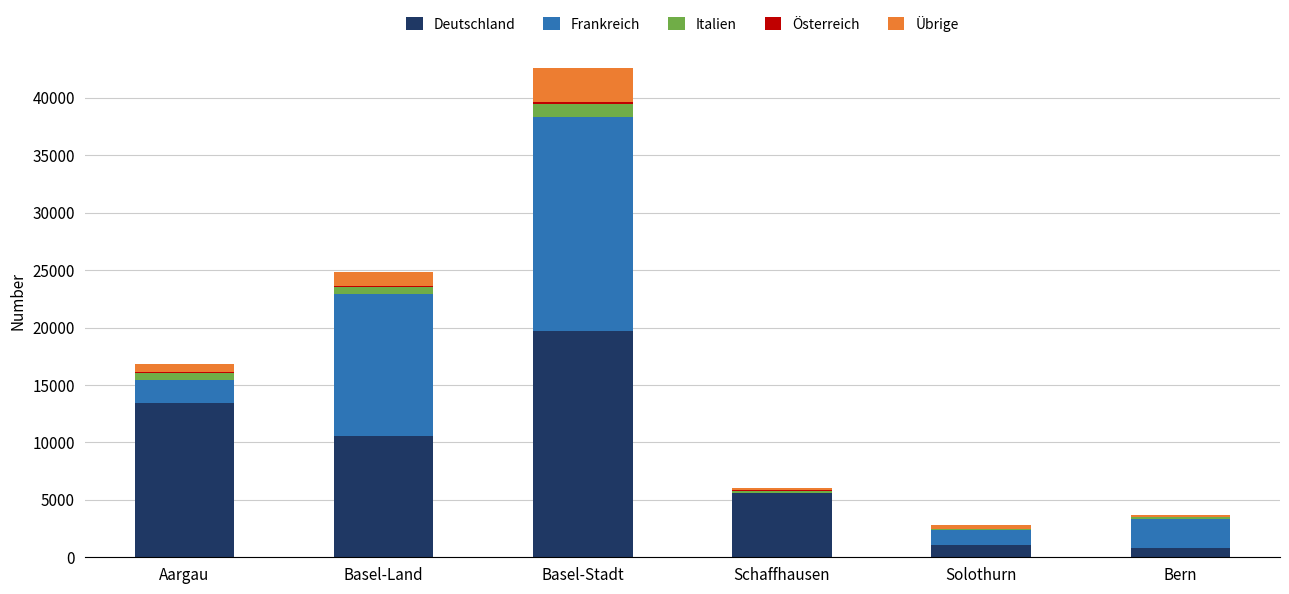

At which label does Deutschland reach its peak?

Basel-Stadt